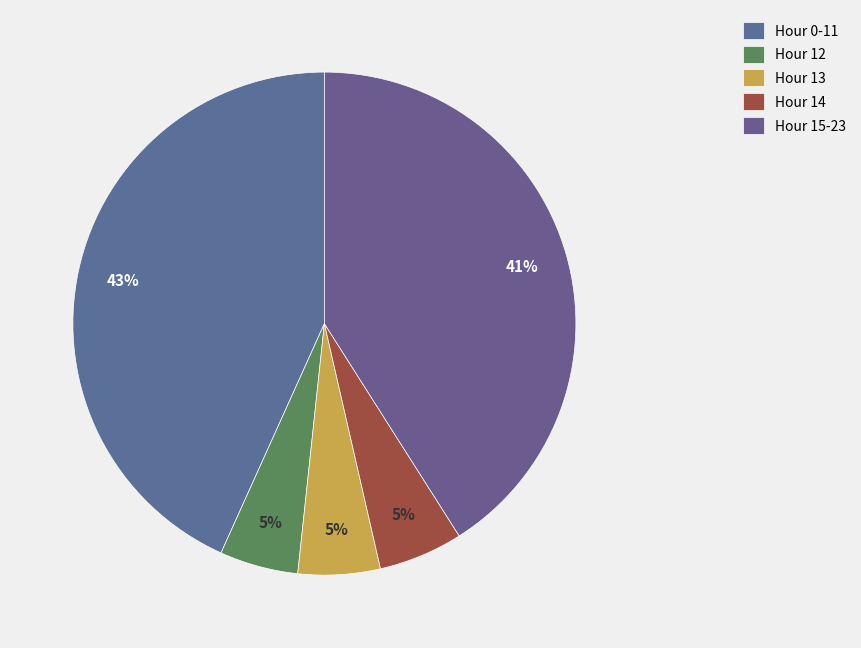

How many segments does this pie chart have?

5